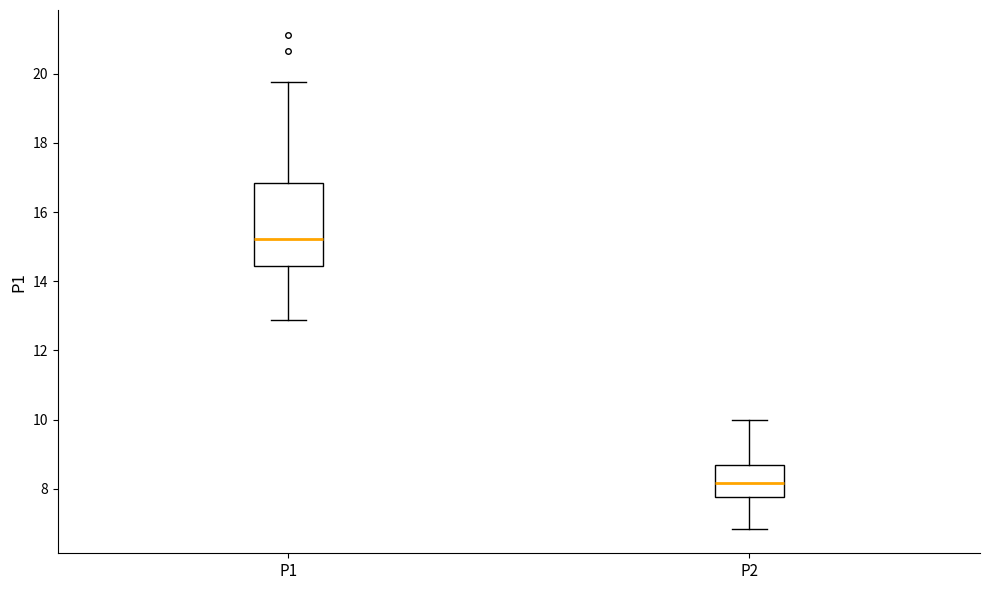

Where is the lower edge of the box for P1 on the y-axis? The values are not printed on the chart, so give them approximately, as read against the axis.

14.4